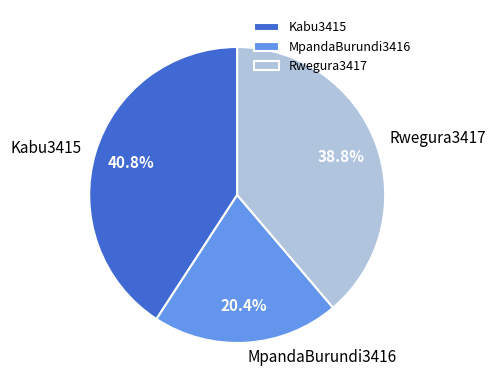

Is there any slice that represents more than half of the pie?

No